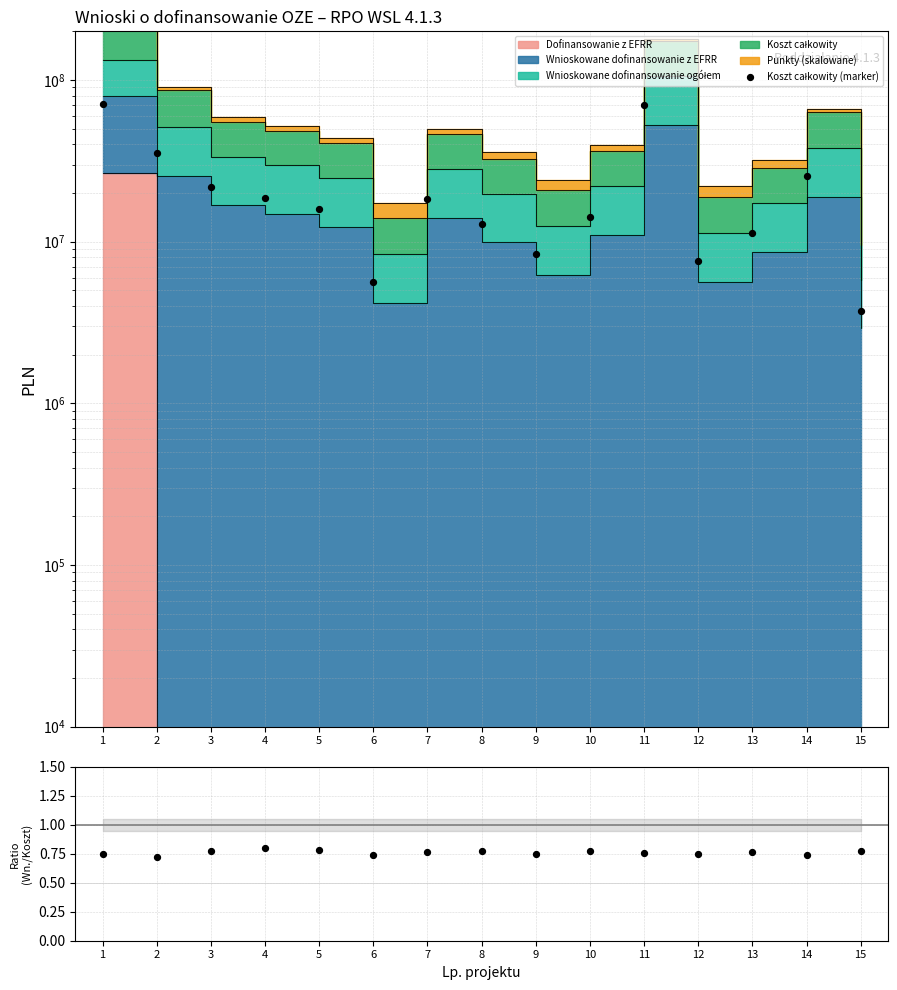

At how many categories does at least one series exceed 3181026?

15